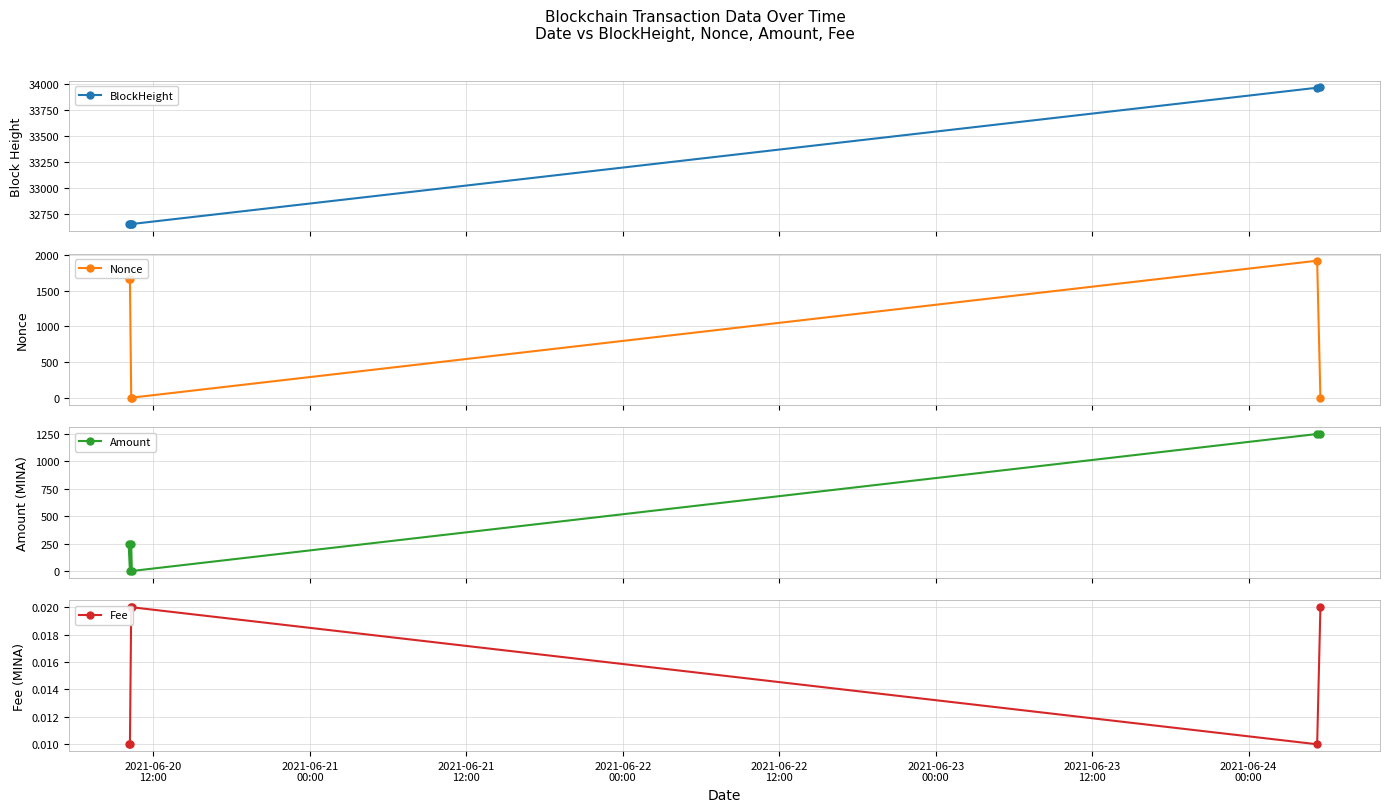

Reading left to right, list all the values displayed in this chart.

BlockHeight: 32654.0	32655.0	32657.0	32658.0	33962.0	33965.0
Nonce: 1670.0	1671.0	0.0	1.0	1924.0	2.0
Amount: 245.9	0.6	244.9	0.6	1246.7	1246.7
Fee: 0.0	0.0	0.0	0.0	0.0	0.0